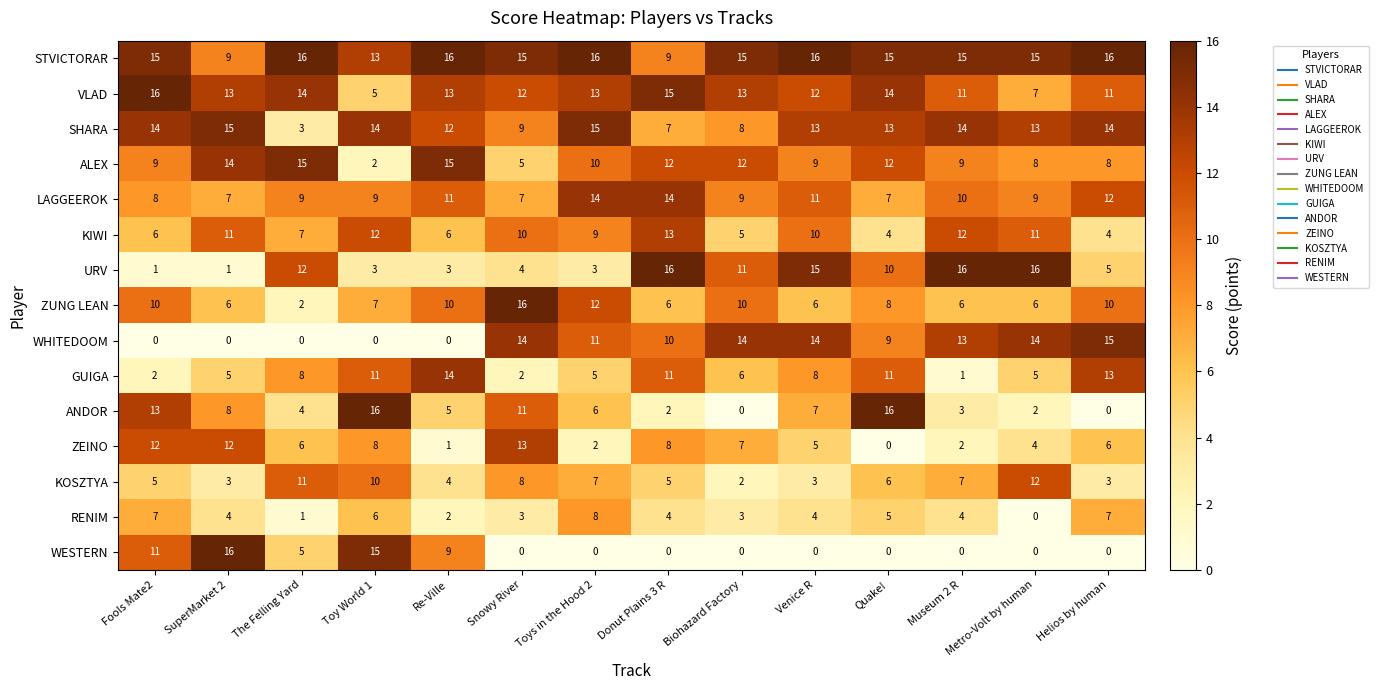

Which series has the largest total across all categories?

STVICTORAR